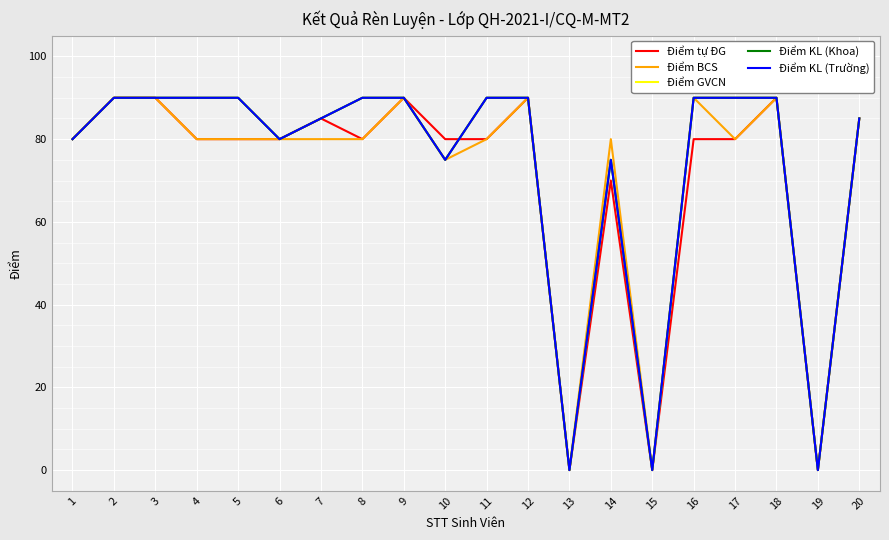

True or false: Điểm tự ĐG and Điểm BCS cross at least once.

False